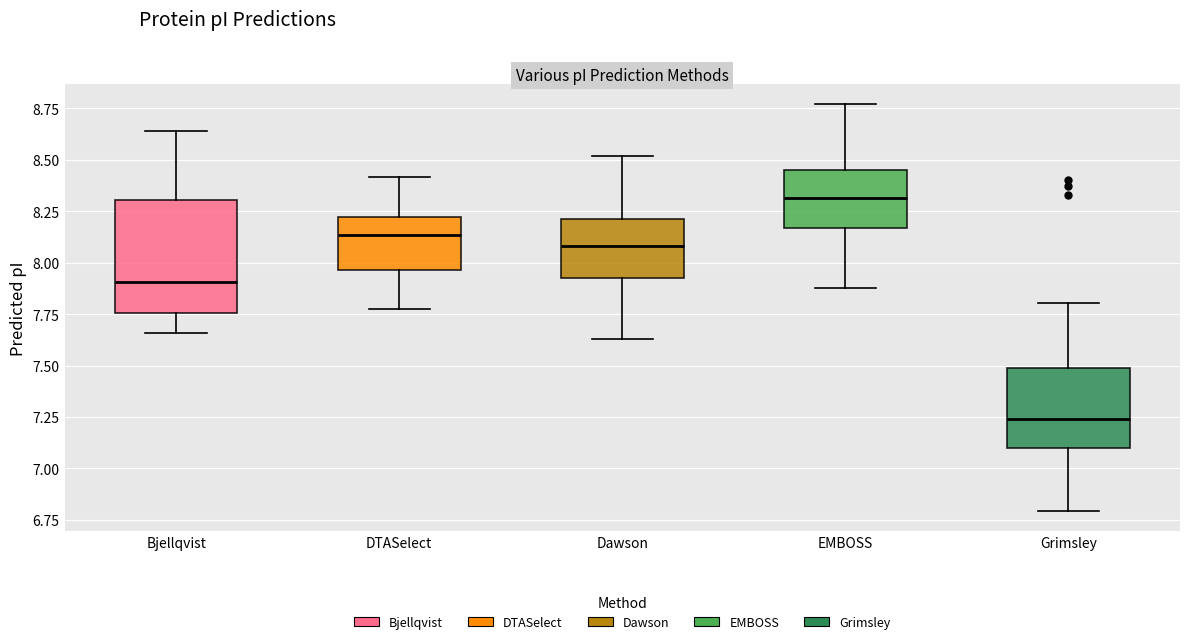

Reading left to right, read every box against the y-axis: the position of its median line, the range the box covers, and the ends of its whiskers. The values are not printed on the chart, so give them approximately, as read against the axis.

Bjellqvist: median 7.90, box 7.75 to 8.30, whiskers 7.65 to 8.65
DTASelect: median 8.15, box 7.95 to 8.20, whiskers 7.80 to 8.40
Dawson: median 8.10, box 7.95 to 8.20, whiskers 7.65 to 8.50
EMBOSS: median 8.30, box 8.15 to 8.45, whiskers 7.90 to 8.75
Grimsley: median 7.25, box 7.10 to 7.50, whiskers 6.80 to 7.80